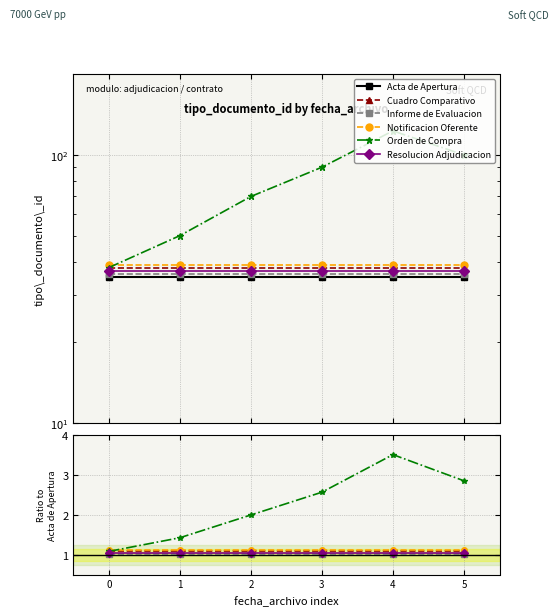

Between 4 and 2, which is larger?

4